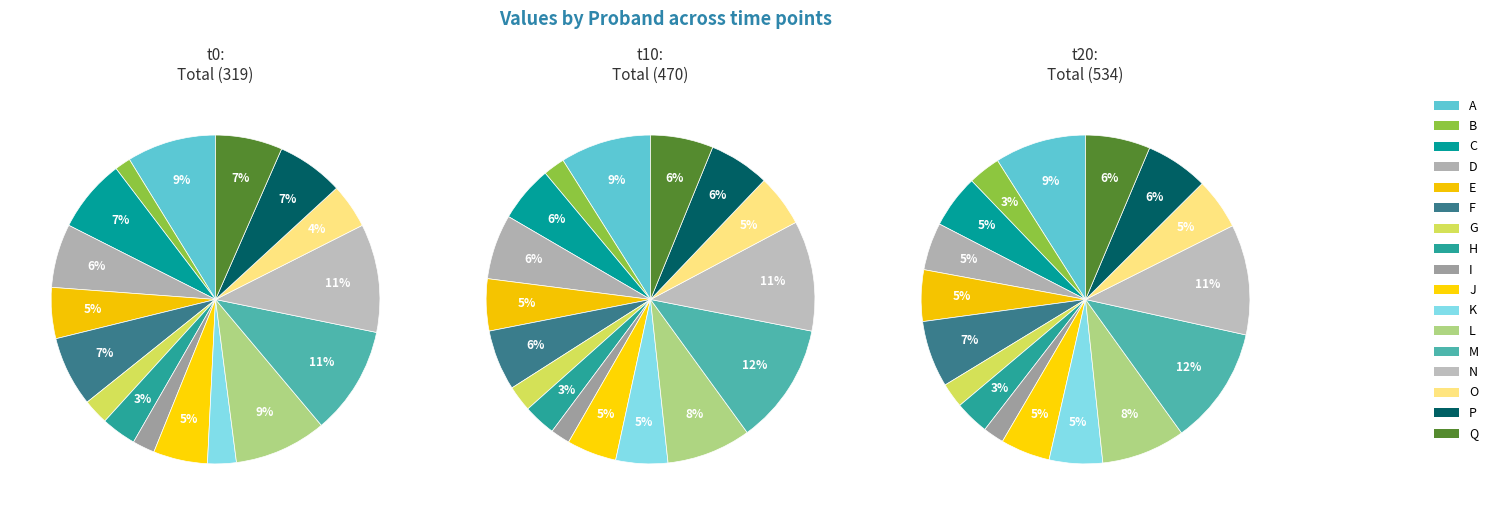

The G slice represents 10% of the pie. True or false?

False